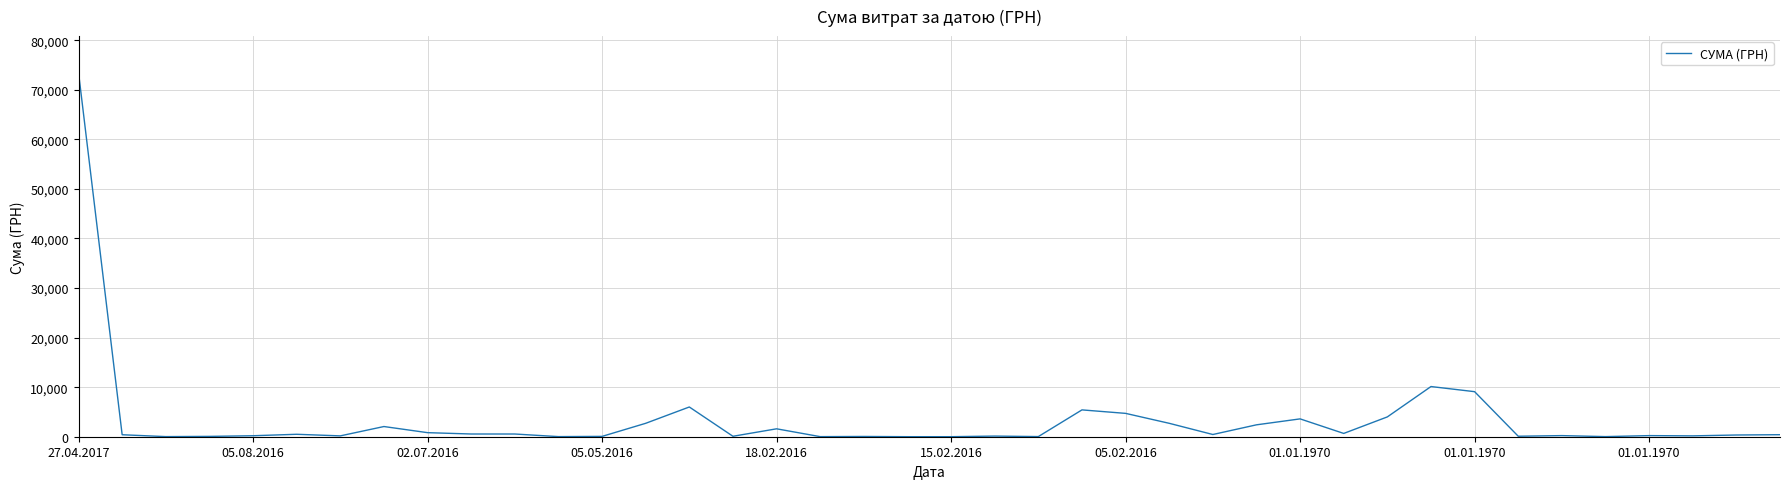

What is the difference between the maximum and minimum values?

73483.6